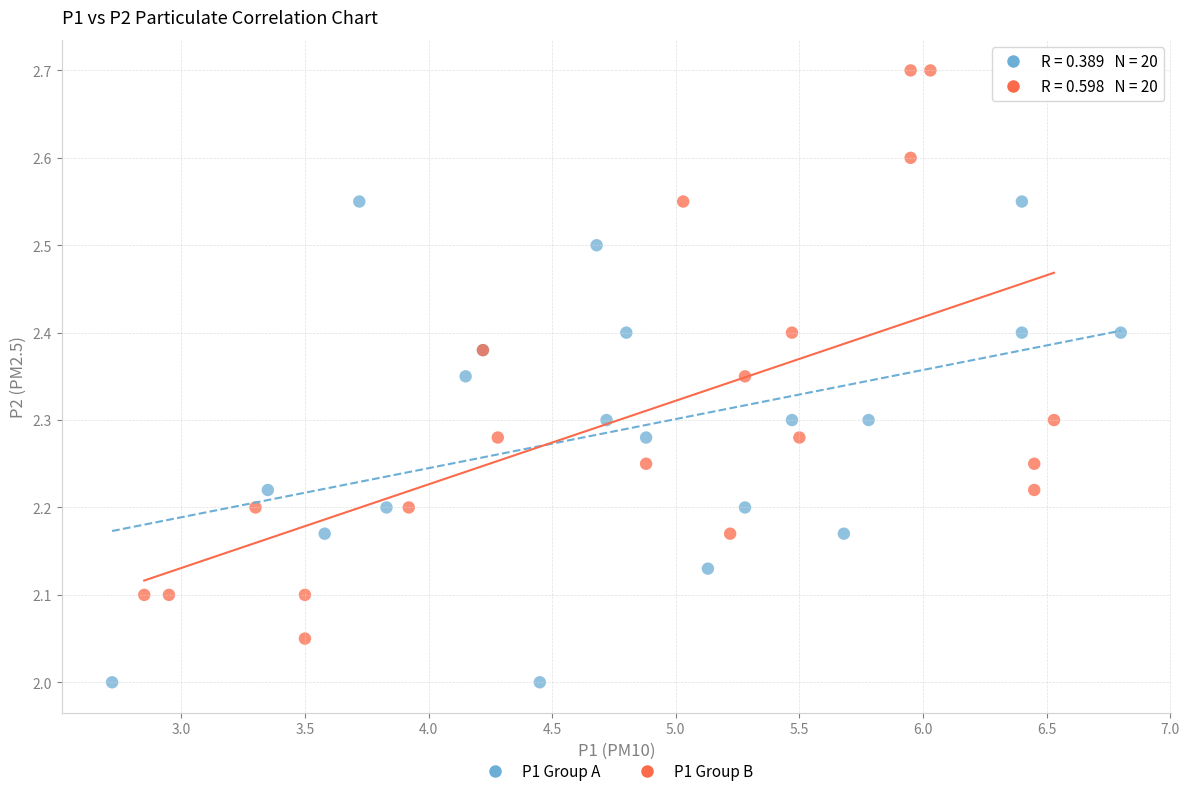

Which series contains the highest Y value?

P1 Group B